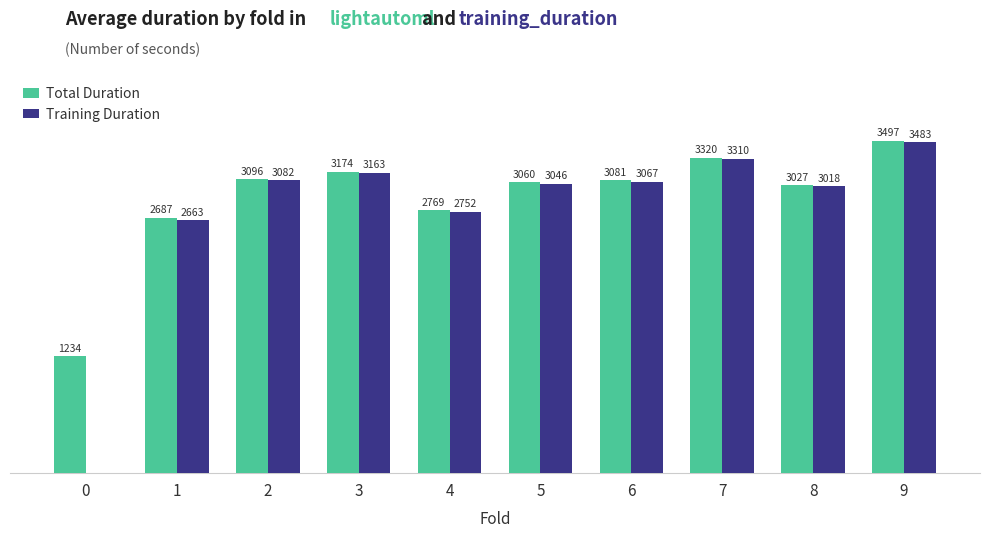

Which series has the largest total across all categories?

Total Duration